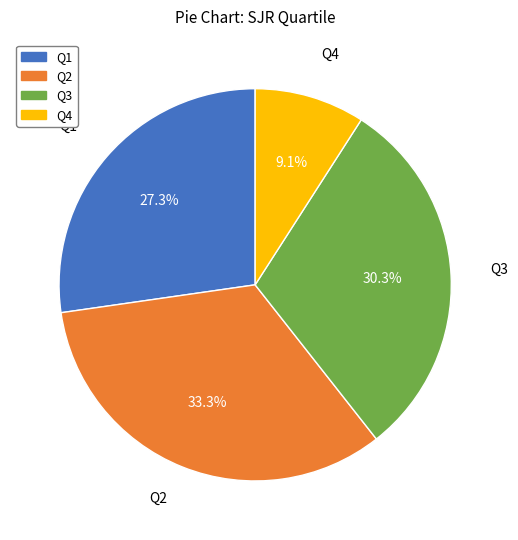

Between Q2 and Q1, which is larger?

Q2